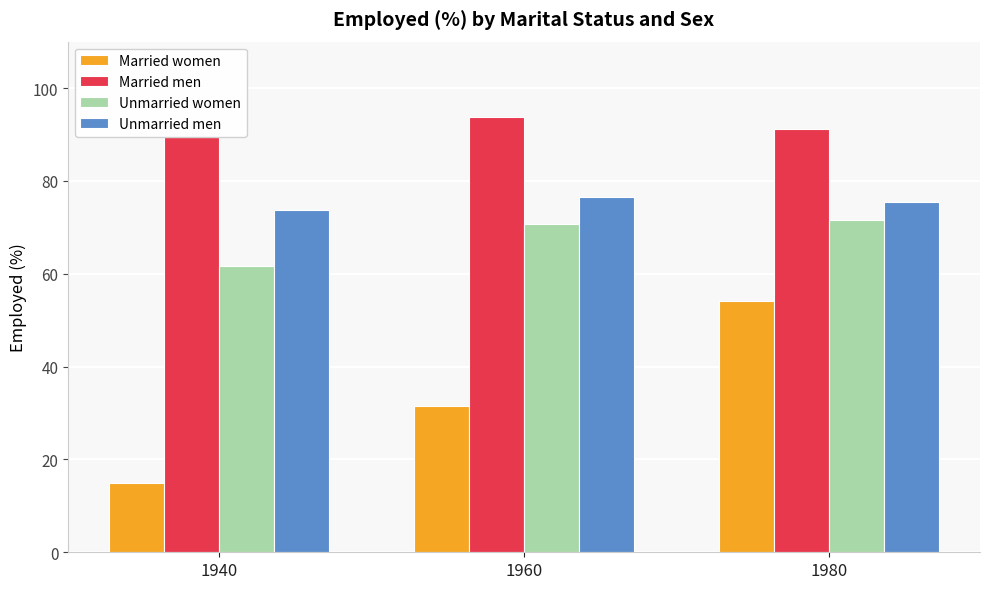

What is the total value across all series at 1980?

292.5